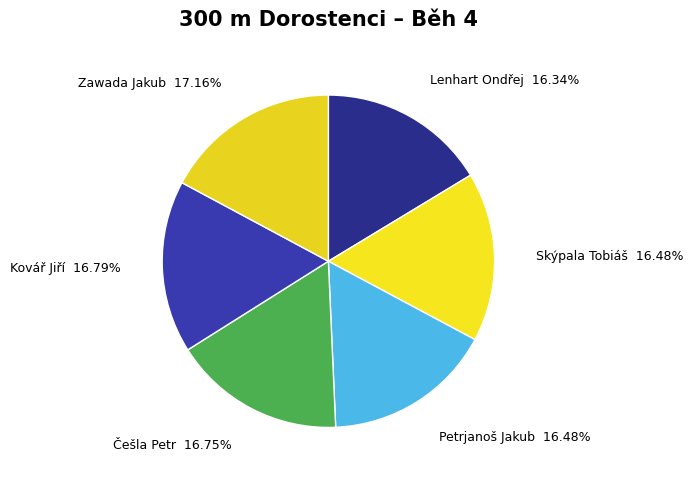

True or false: Skýpala Tobiáš accounts for 16% of the total.

True